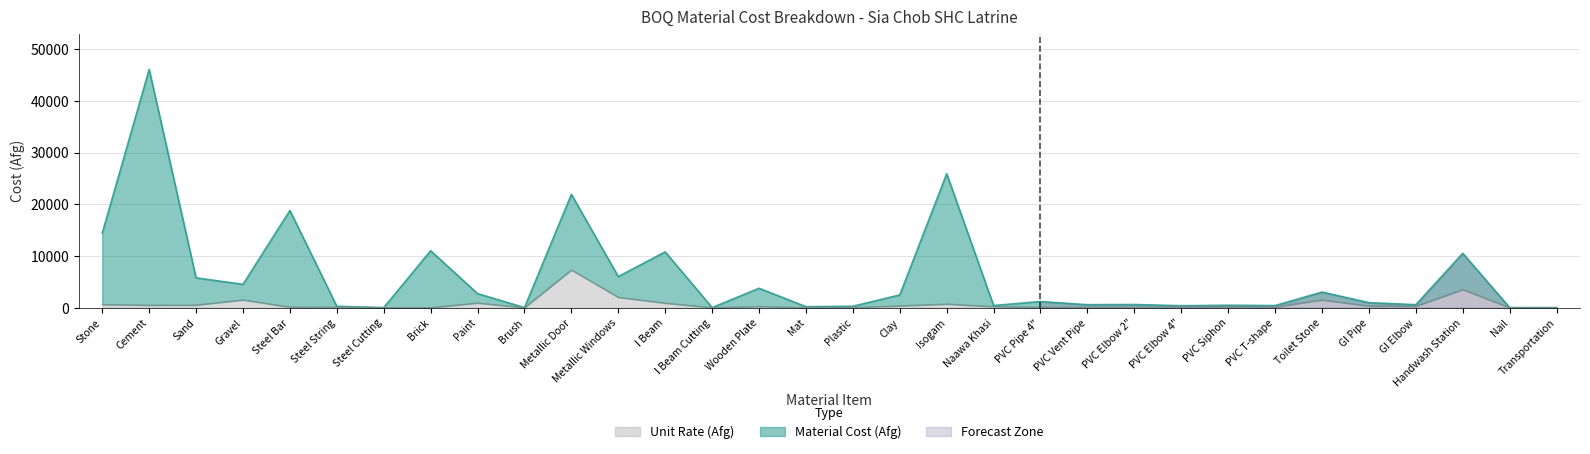

Reading left to right, transcribe all the data shown in this chart.

Material Cost (Afg): 14400	46080	5750	4500	18795	250	0	11004	2700	0	21900	6000	10780	0	3740	175	259	2450	25900	400	1170	560	595	360	450	390	3000	960	560	10500	0	0
Unit Rate (Afg): 600	480	500	1500	105	100	0	4	900	0	7300	2000	880	0	220	25	37	350	700	200	90	80	85	120	150	130	1500	320	280	3500	0	0